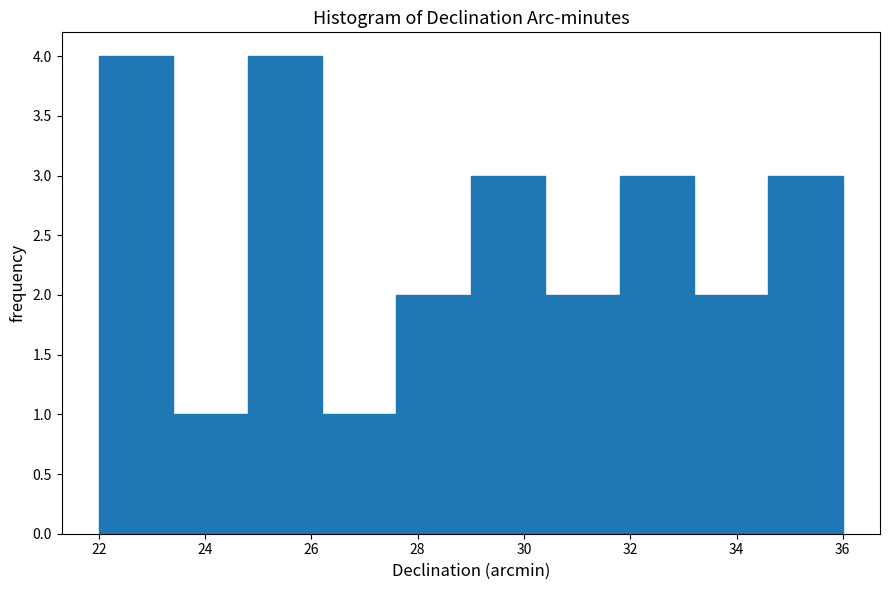

Reading left to right, list every bar in this chart as the range it spans on the x-axis followed by its height. The values are not printed on the chart, so give them approximately, as read against the axis.

22.0 to 23.4: 4
23.4 to 24.8: 1
24.8 to 26.2: 4
26.2 to 27.6: 1
27.6 to 29.0: 2
29.0 to 30.4: 3
30.4 to 31.8: 2
31.8 to 33.2: 3
33.2 to 34.6: 2
34.6 to 36.0: 3